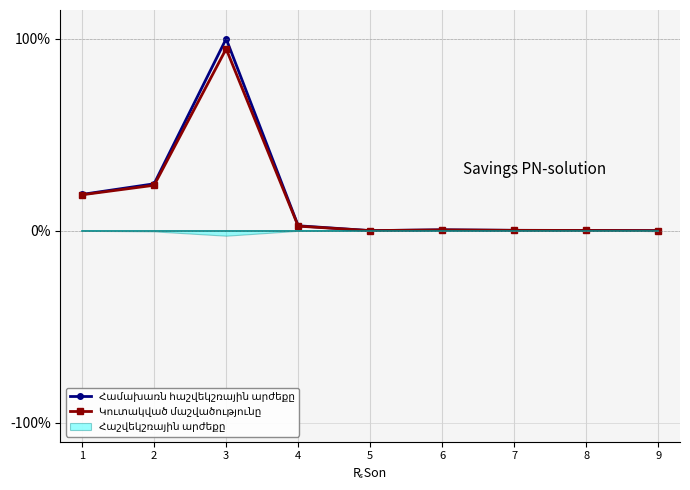

Rank the categories by Կուտակված մաշվածությունը value from highest to lowest.

3, 2, 1, 4, 6, 7, 8, 5, 9